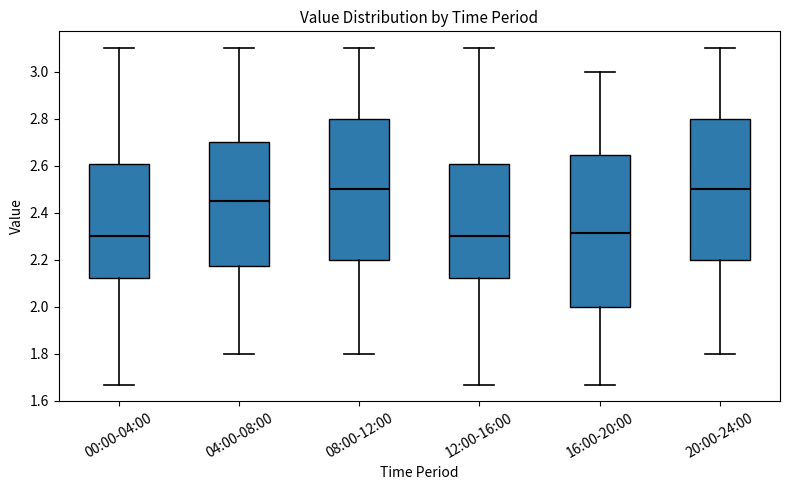

Reading left to right, transcribe this box plot: for each box, give where its median line is, the range the box spans, and where its two whiskers end, as read against the y-axis. The values are not printed on the chart, so give them approximately, as read against the axis.

00:00-04:00: median 2.30, box 2.12 to 2.60, whiskers 1.68 to 3.10
04:00-08:00: median 2.46, box 2.18 to 2.70, whiskers 1.80 to 3.10
08:00-12:00: median 2.50, box 2.20 to 2.80, whiskers 1.80 to 3.10
12:00-16:00: median 2.30, box 2.12 to 2.60, whiskers 1.68 to 3.10
16:00-20:00: median 2.32, box 2.00 to 2.64, whiskers 1.68 to 3.00
20:00-24:00: median 2.50, box 2.20 to 2.80, whiskers 1.80 to 3.10